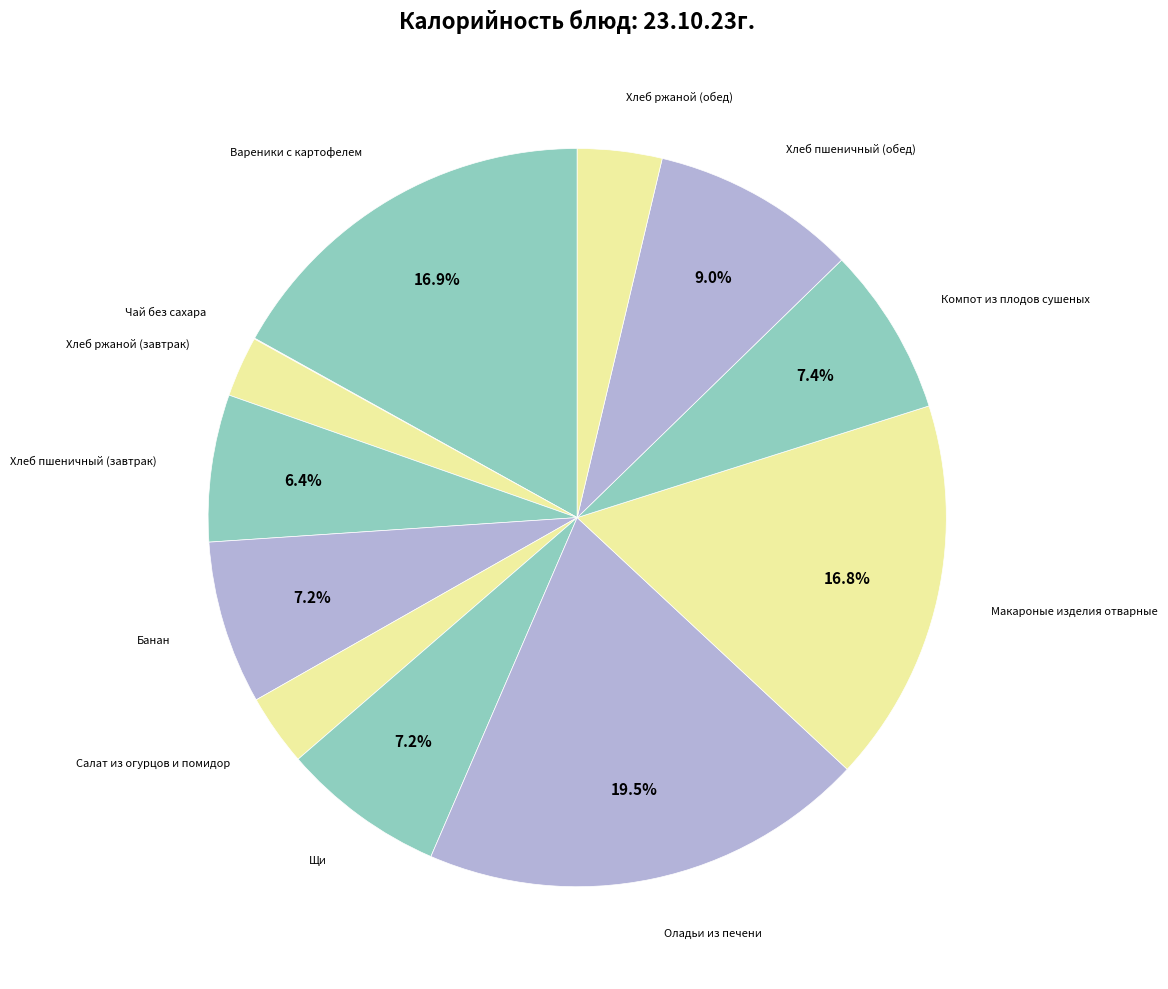

What is the ratio of the value at Оладьи из печени to the value at Макароные изделия отварные?

1.2